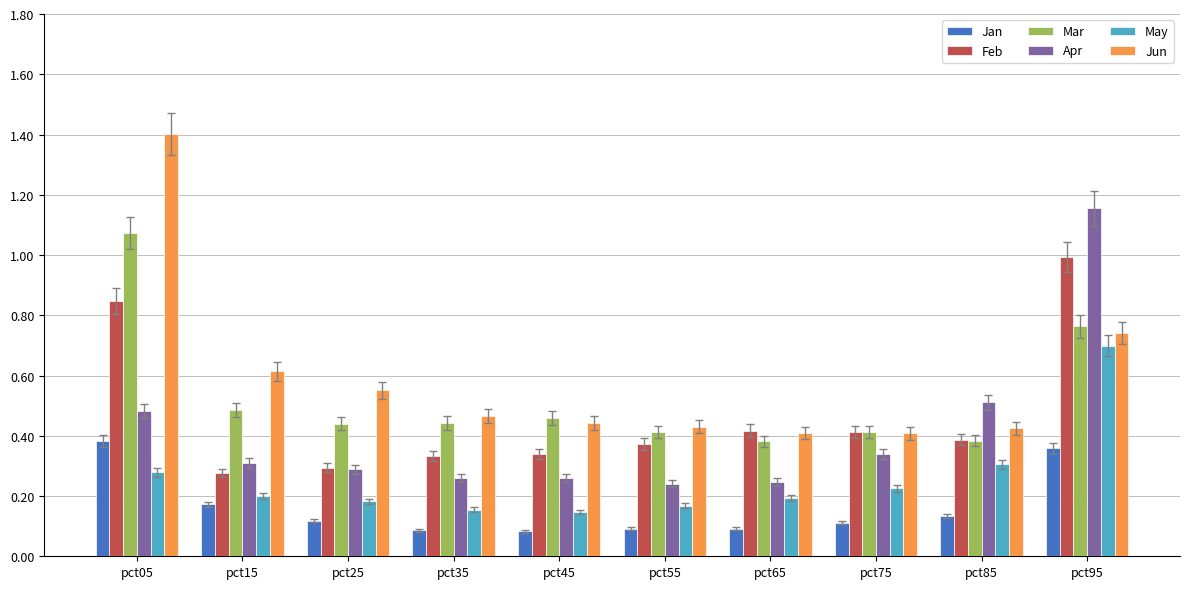

Which series has the largest range (max minus min)?

Jun